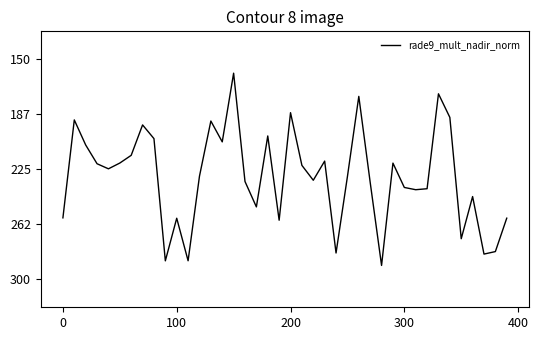

Does the chart have visible grid lines?

No